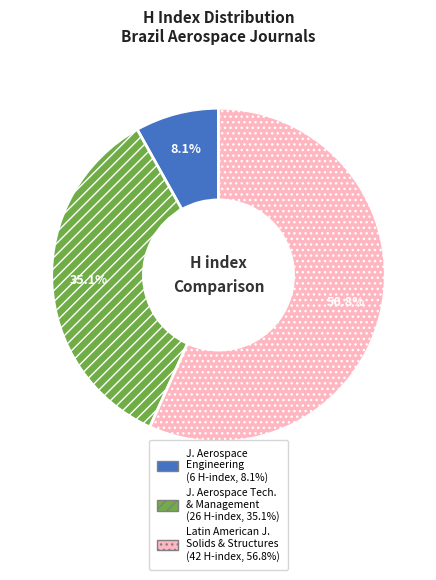

Is there a majority slice in this chart?

Yes